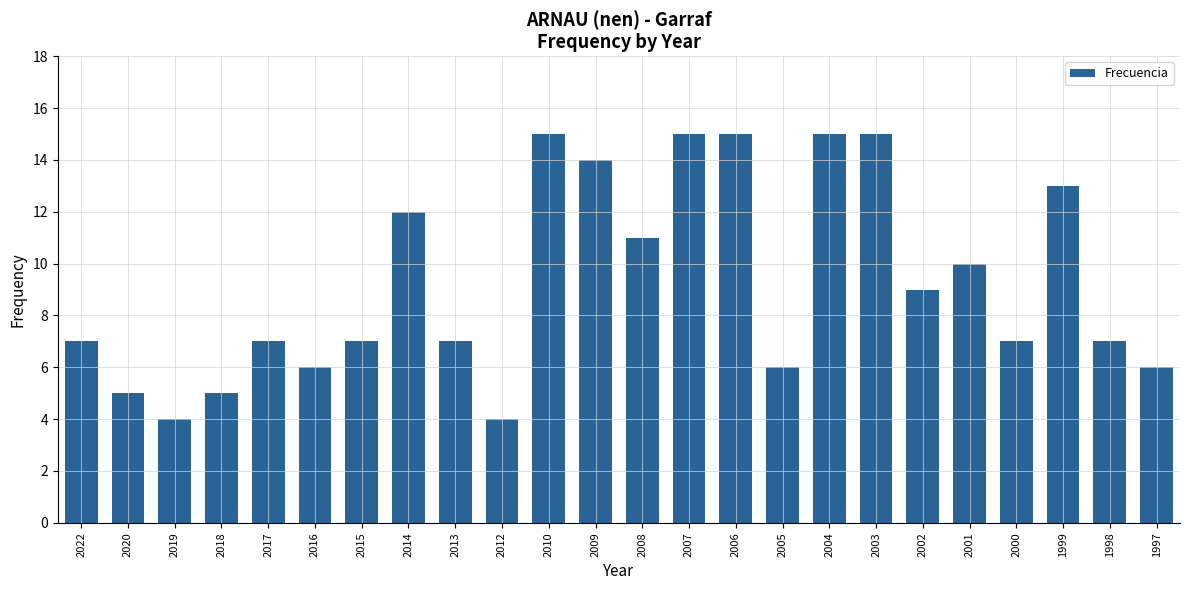

Are the bars grouped side by side (vs. stacked)?

No